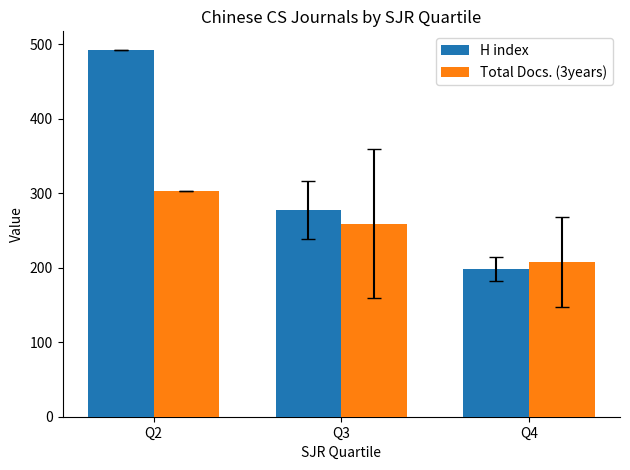

Does the chart contain any negative values?

No